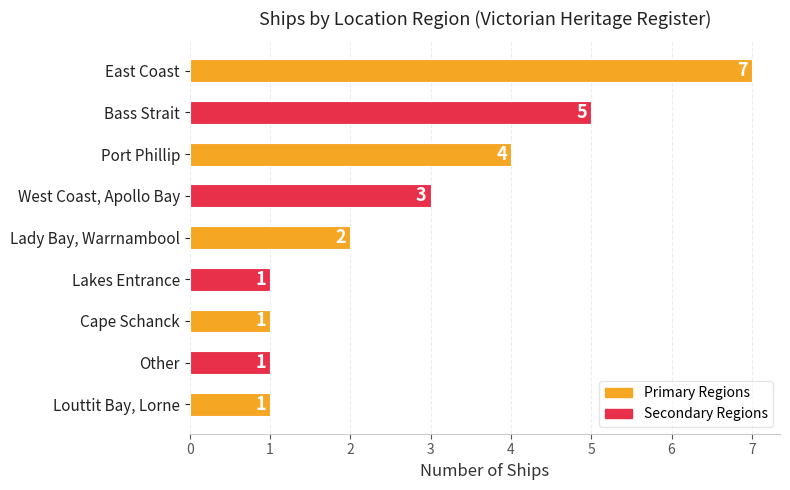

Between Other and West Coast, Apollo Bay, which is larger?

West Coast, Apollo Bay